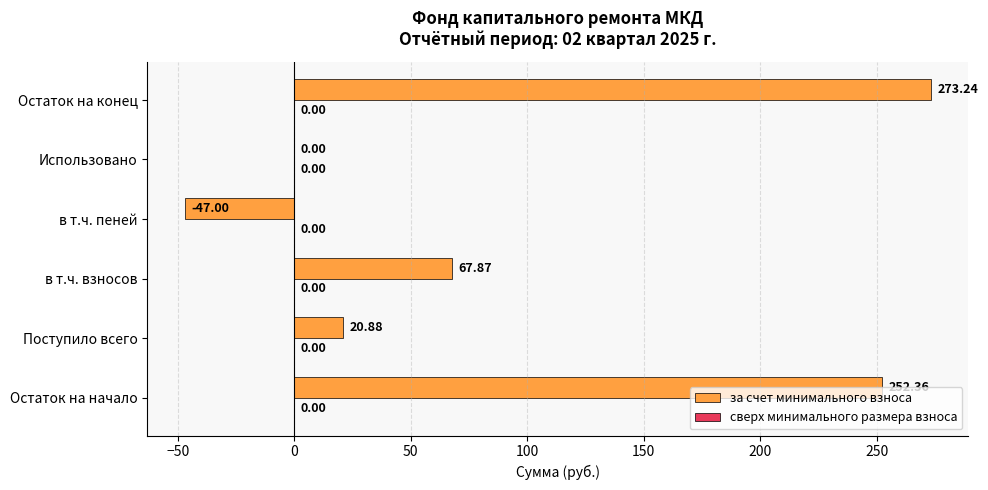

What is the sum of the values at Использовано and Остаток на начало?

252.4